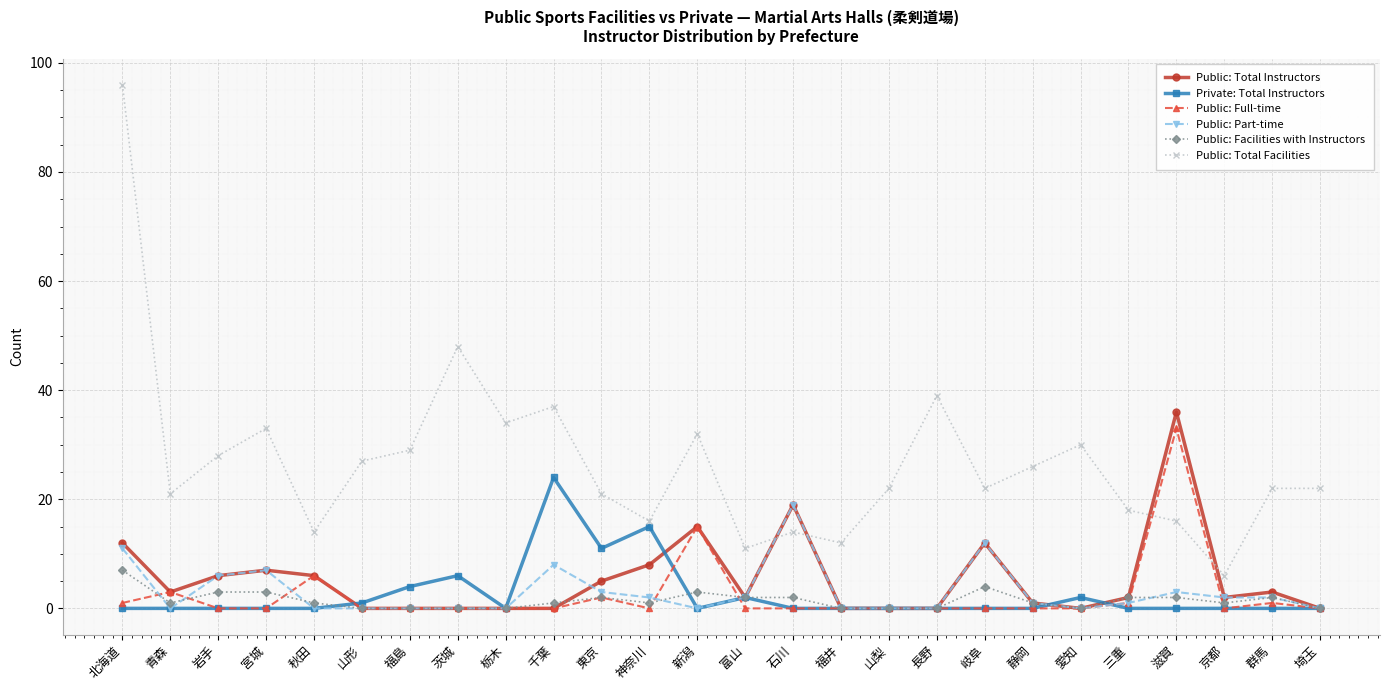

What is the value of the Private: Total Instructors point at the 8th from the left?

6